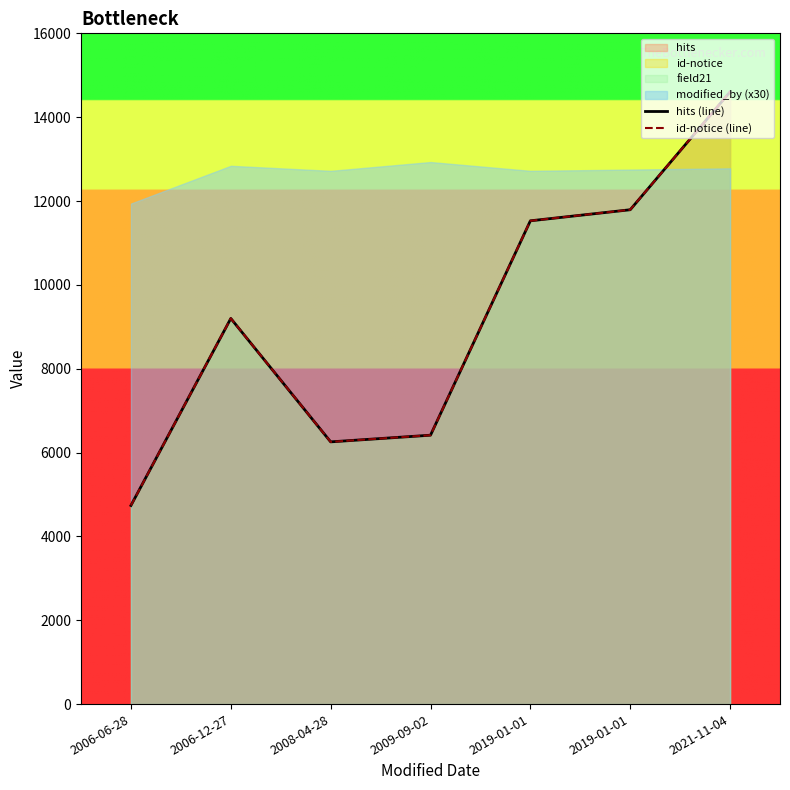

Reading left to right, extract all data points from this chart.

hits (line): 2006-06-28=4738	2006-12-27=9199	2008-04-28=6255	2009-09-02=6414	2019-01-01=11528	2019-01-01=11792	2021-11-04=14604
id-notice (line): 2006-06-28=4738	2006-12-27=9199	2008-04-28=6255	2009-09-02=6414	2019-01-01=11528	2019-01-01=11792	2021-11-04=14604